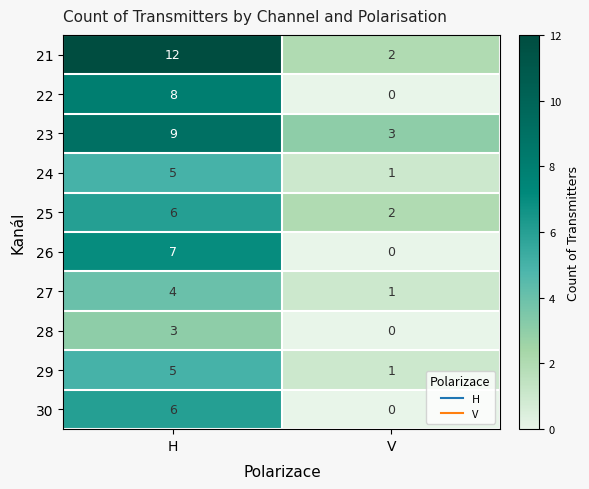

Which series has the largest total across all categories?

21